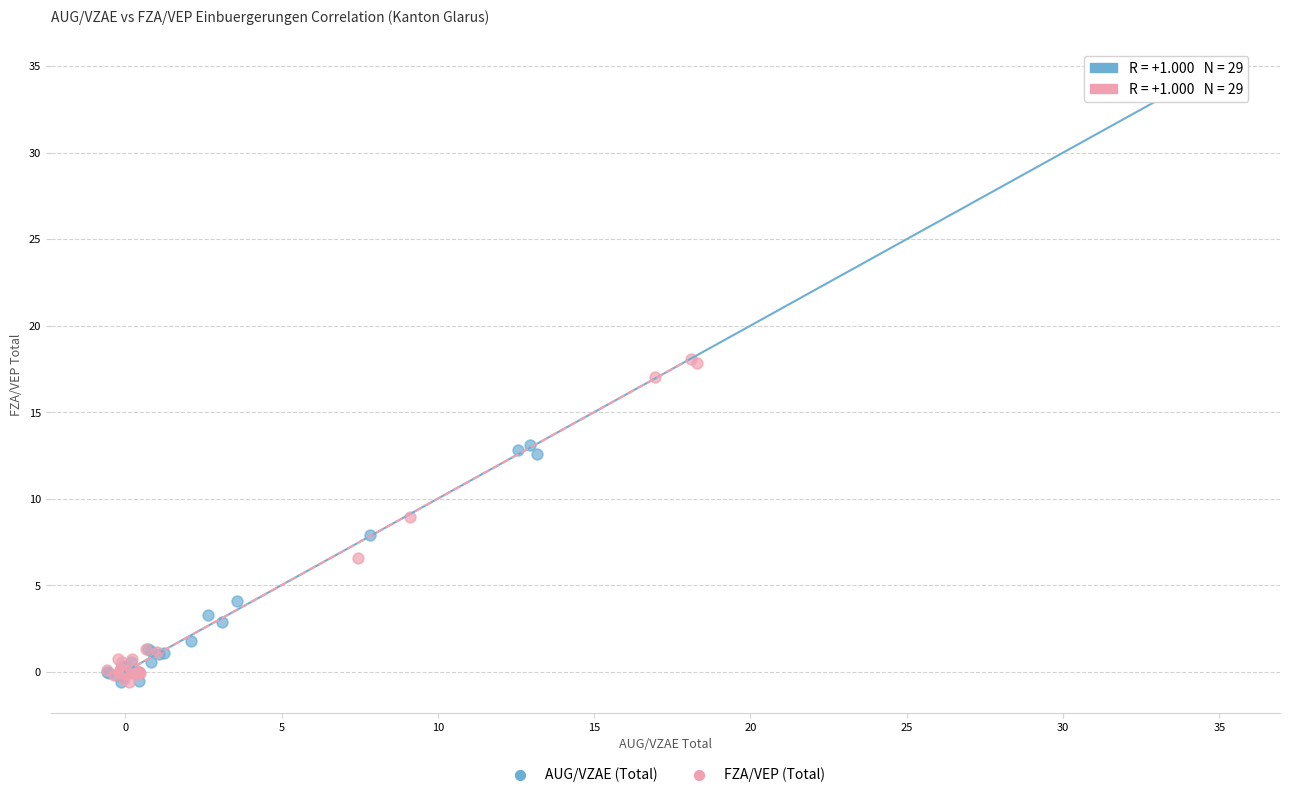

Which series has the largest Y range (max minus min)?

AUG/VZAE (Total)